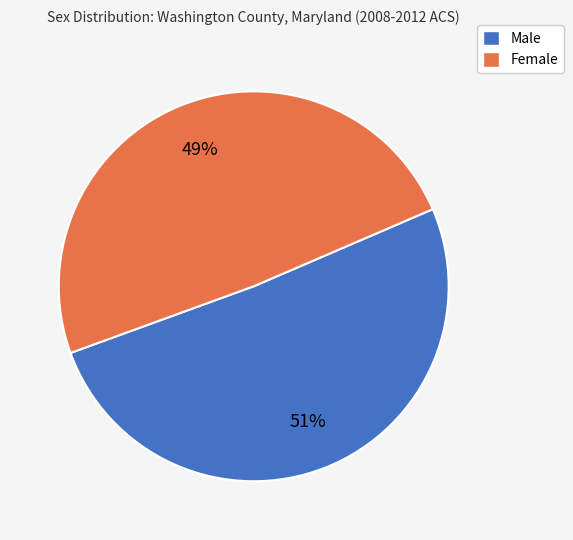

Count the number of slices in the pie.

2